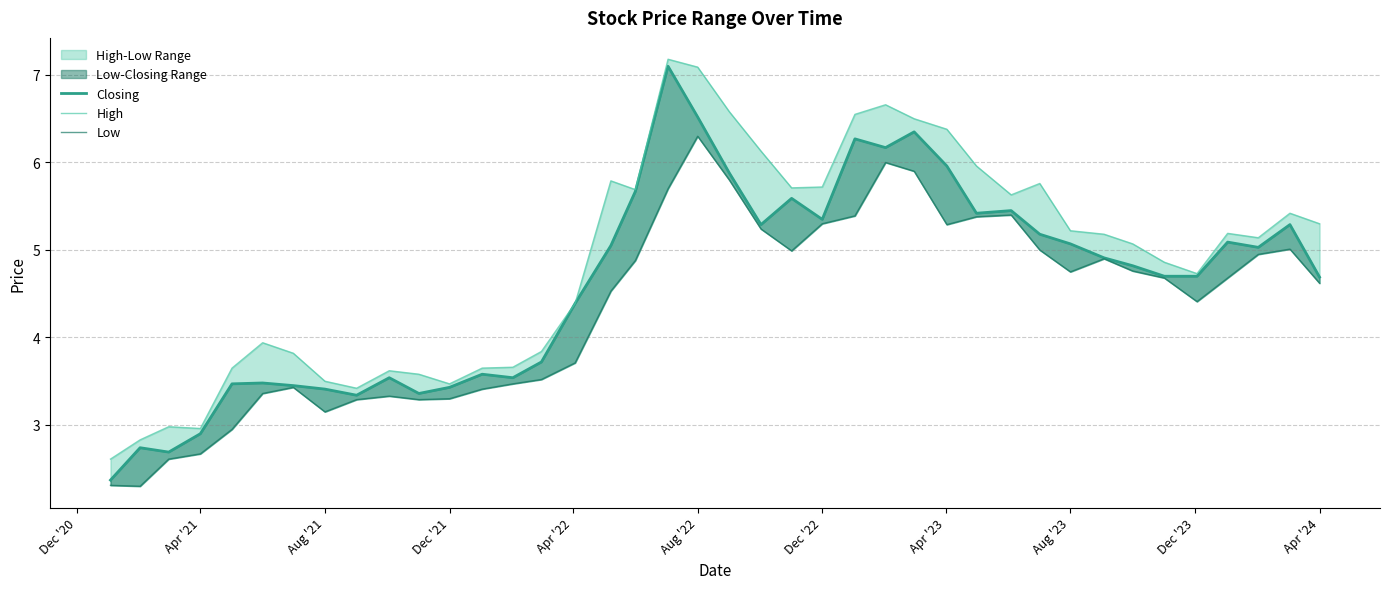

How many lines are shown in the chart?

3